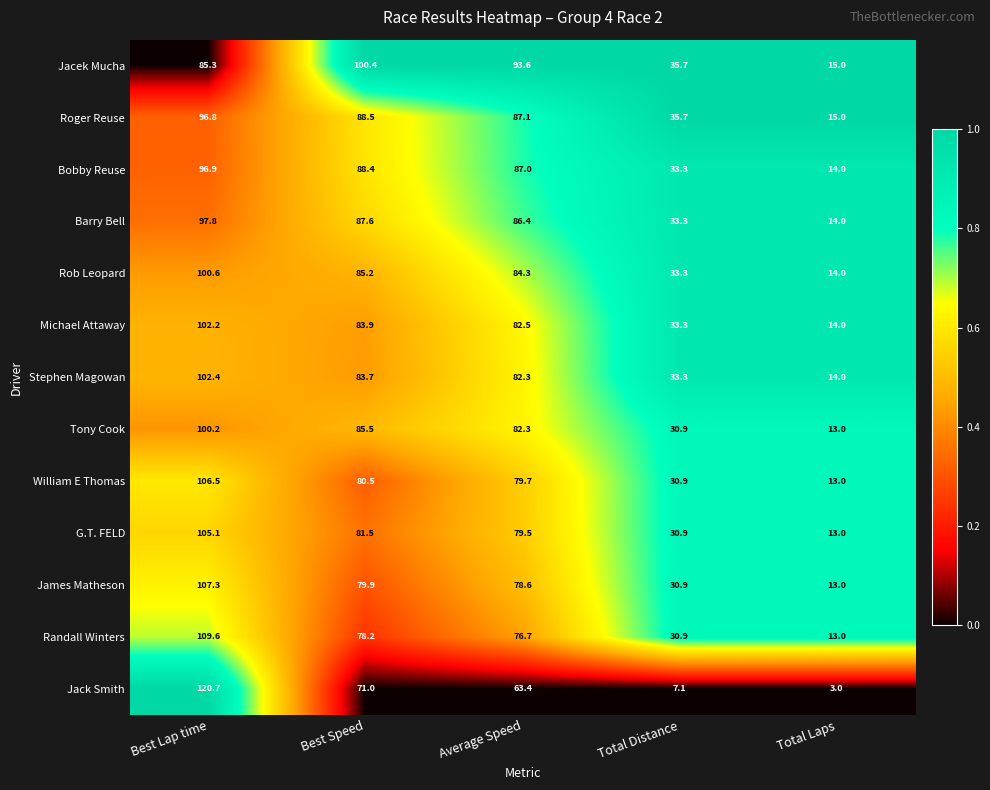

At which category is the sum across all series the highest?

Best Lap time